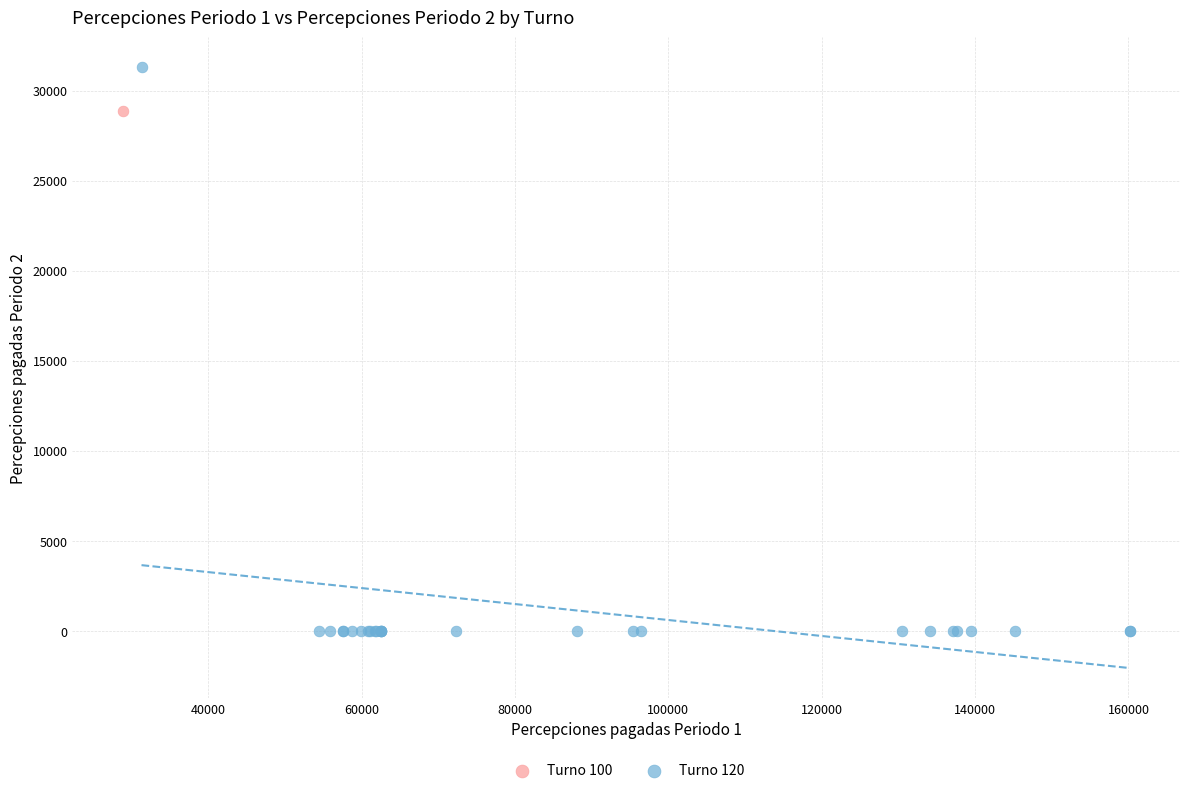

What are all the series names shown in the legend?

Turno 100, Turno 120